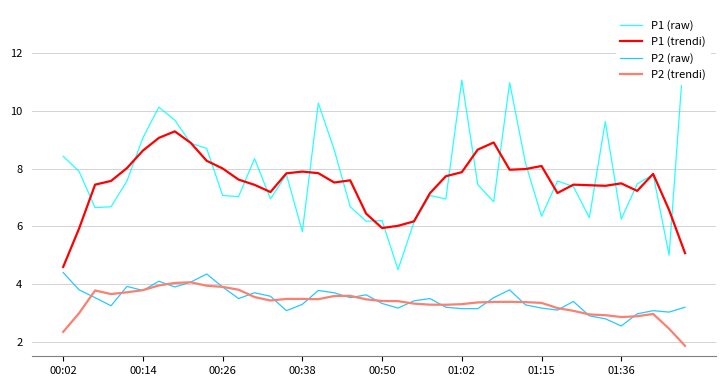

What is the minimum value for P2 (trendi)?

1.9